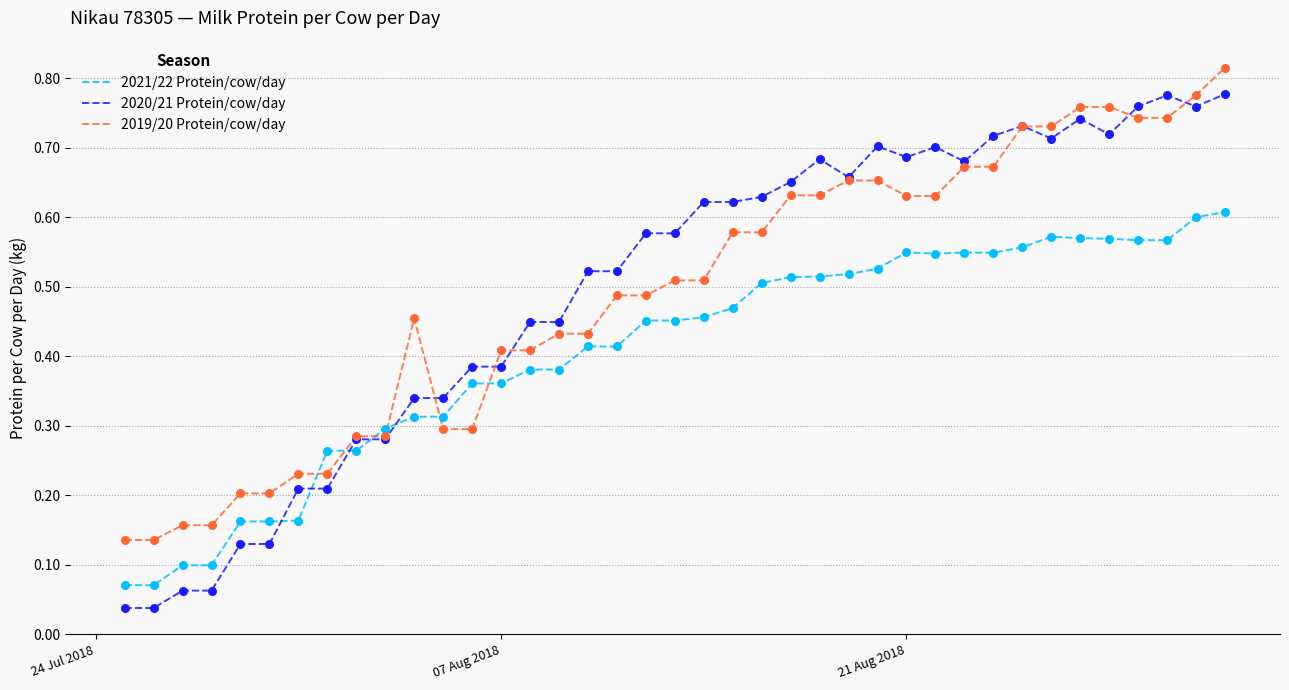

Which series has the widest spread of values?

2020/21 Protein/cow/day